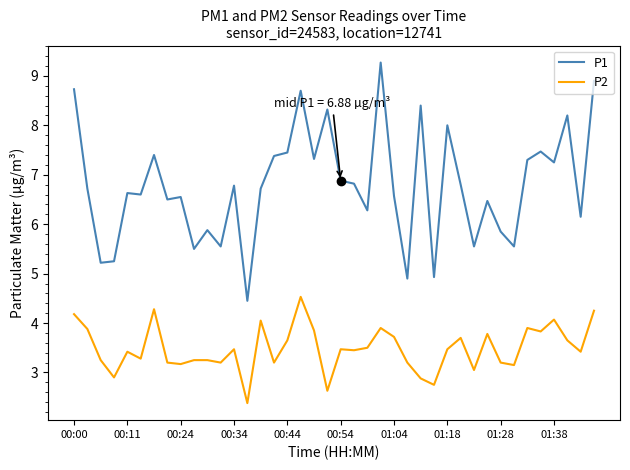

Rank the series by their average value, from lowest to highest.

P2, P1